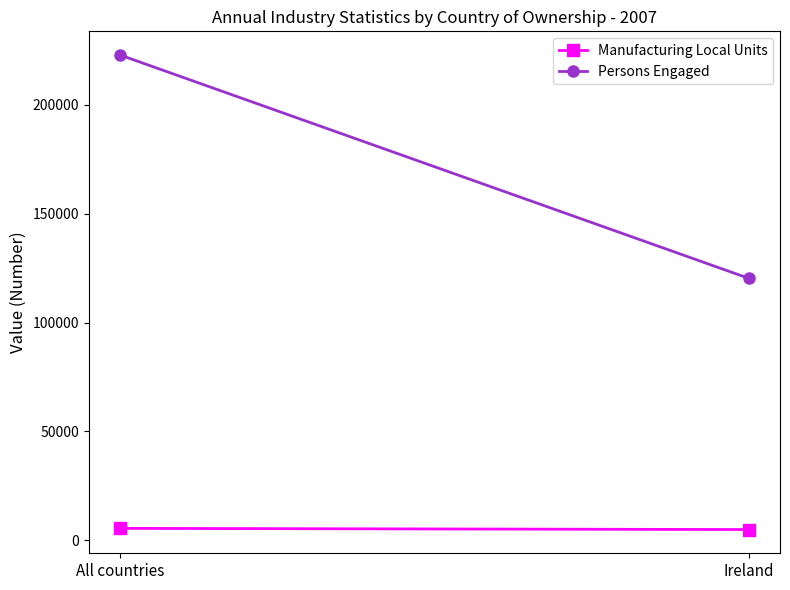

List the series in order of their peak value, lowest first.

Manufacturing Local Units, Persons Engaged